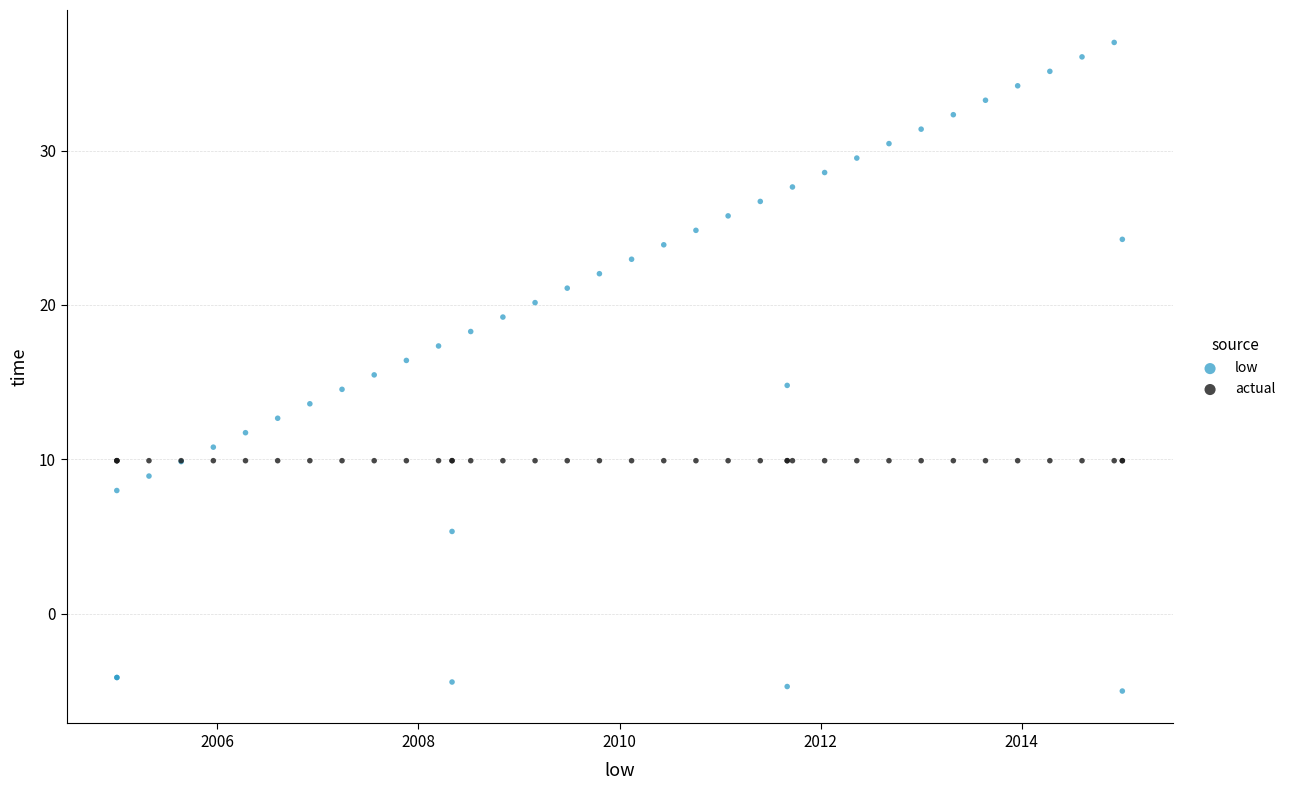

What is the X range (max minus min) for the scatter plot?

10.0